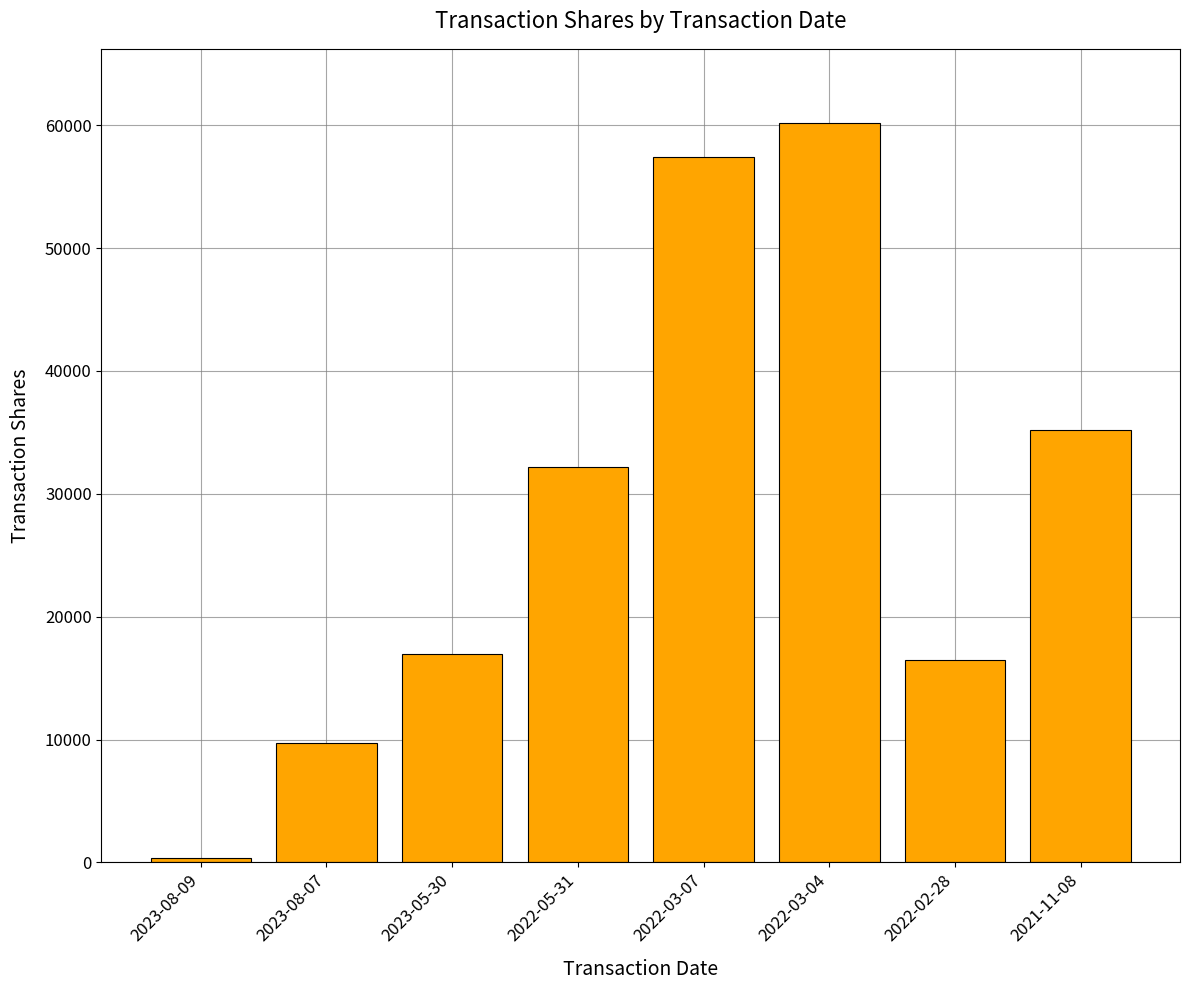

Approximately how many times larger is the value at 2023-08-07 compared to 2023-08-09?

25.1